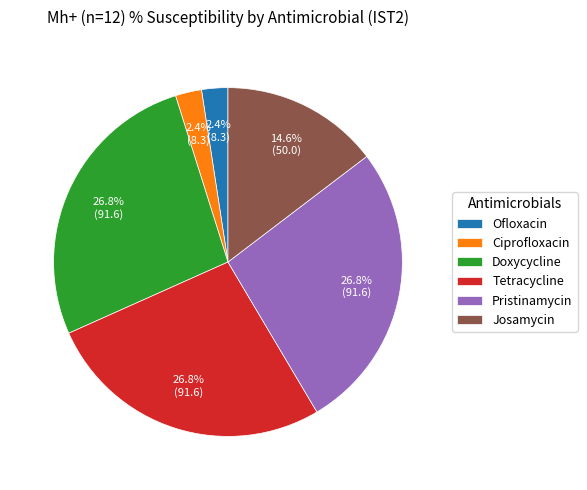

Do Tetracycline and Doxycycline together represent more than half of the pie?

Yes